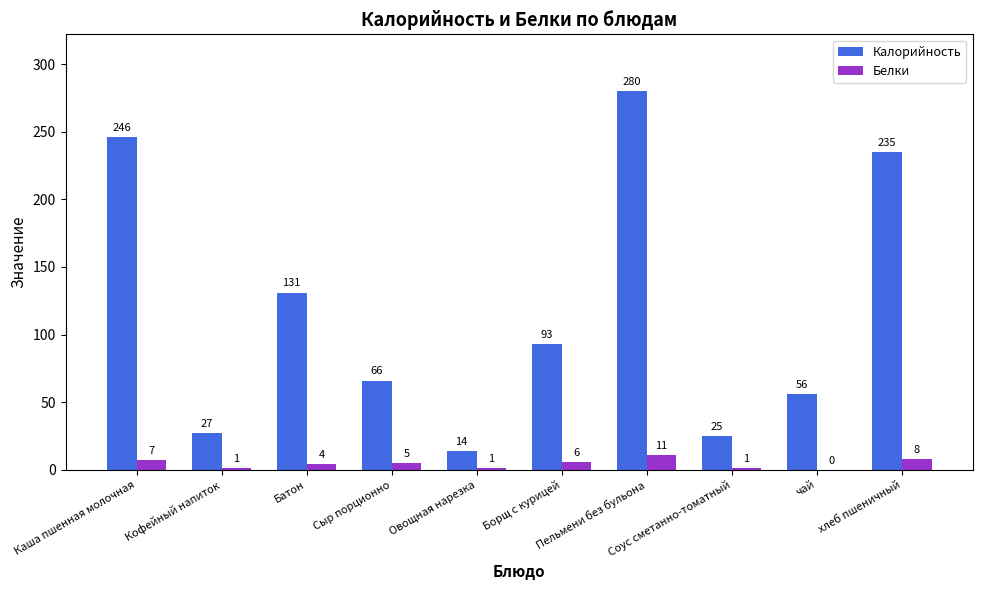

What is the maximum value for Белки?

11